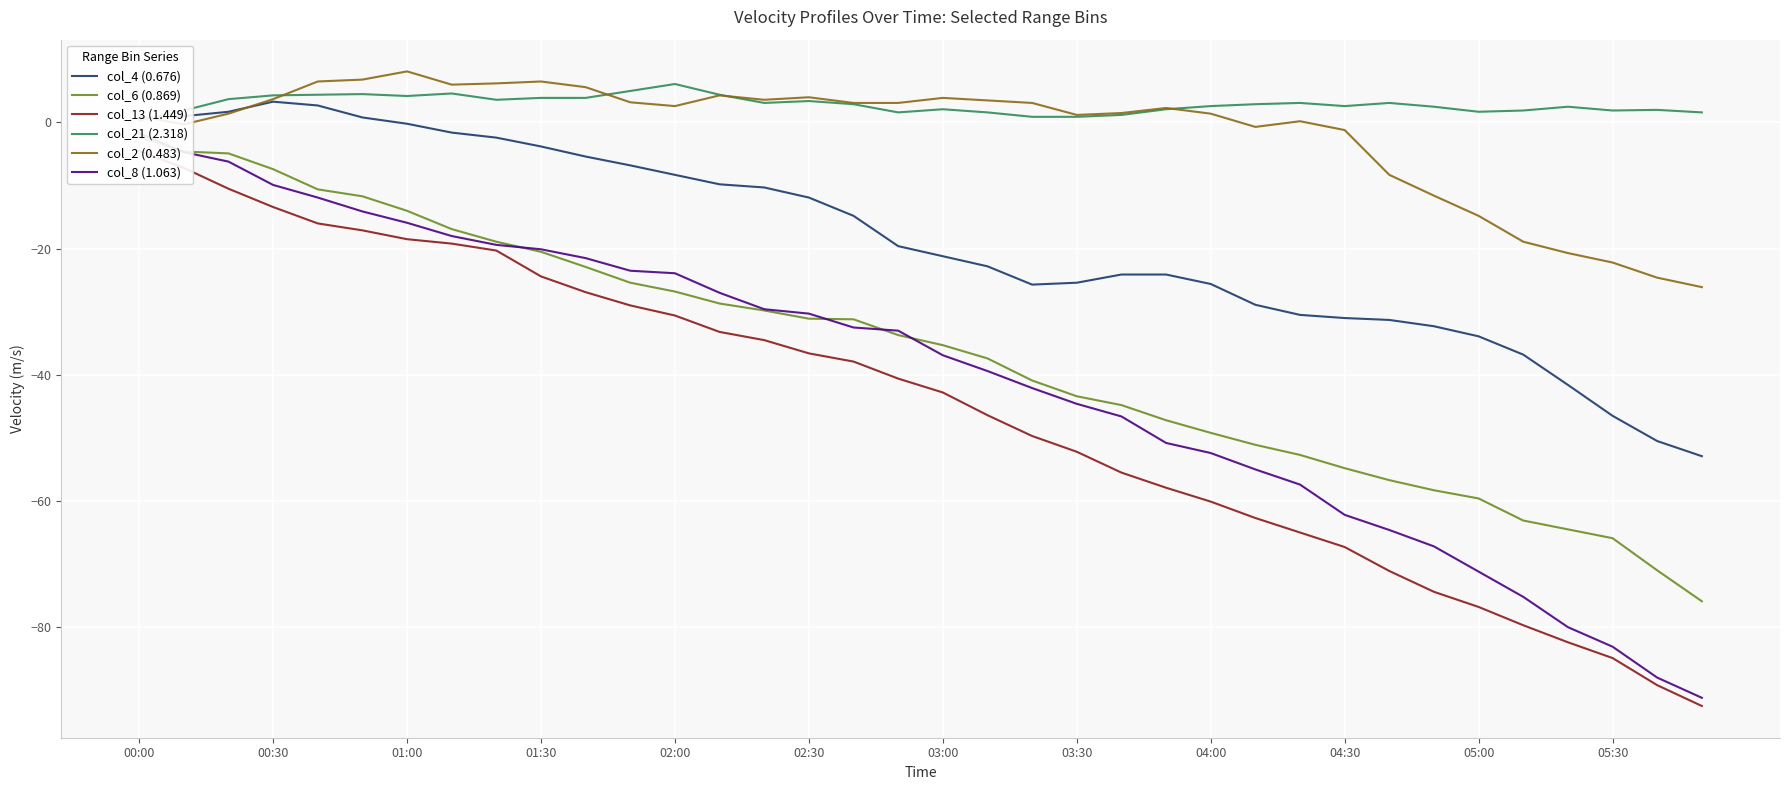

In col_2 (0.483), how many points are higher than both neighbors (excluding endpoints)?

7